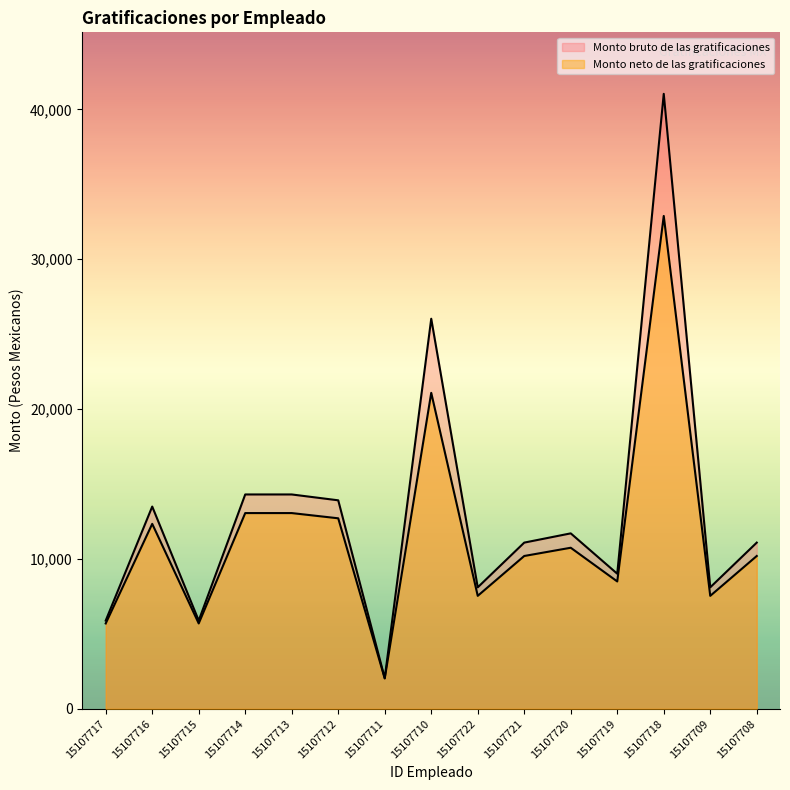

The value of Monto bruto de las gratificaciones at 15107713 is 14304.1. True or false?

True